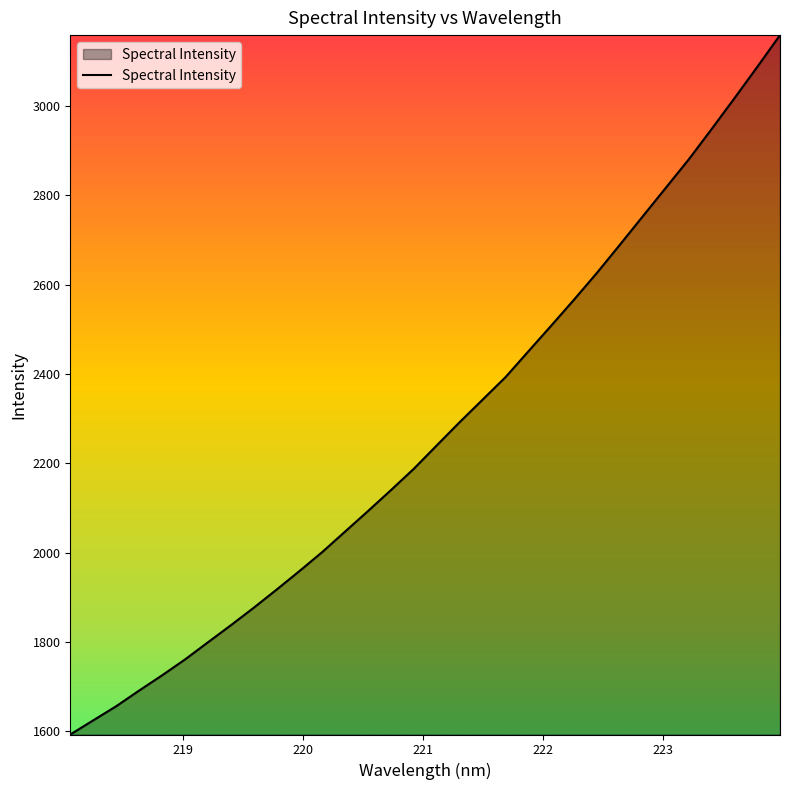

What is the greatest value displayed?

3158.5